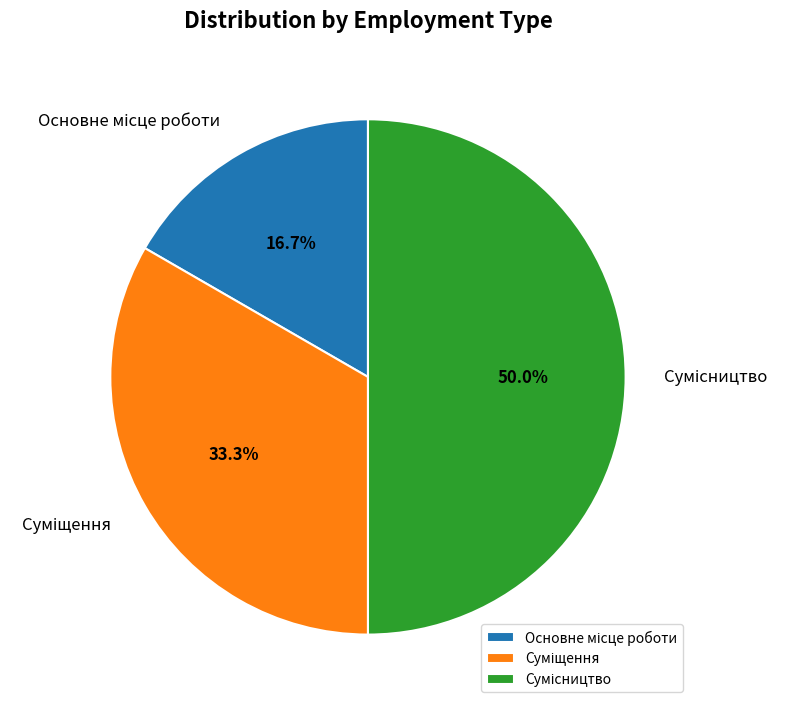

To the nearest percent, what is the difference between the largest and smallest slice percentages?

33%